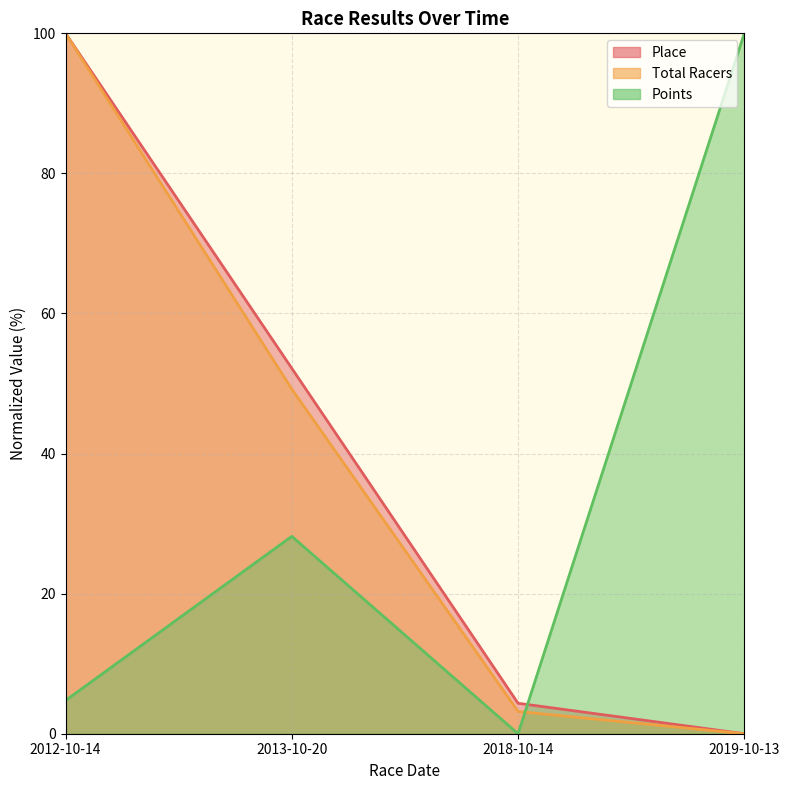

How many positive values does the Total Racers series have?

3